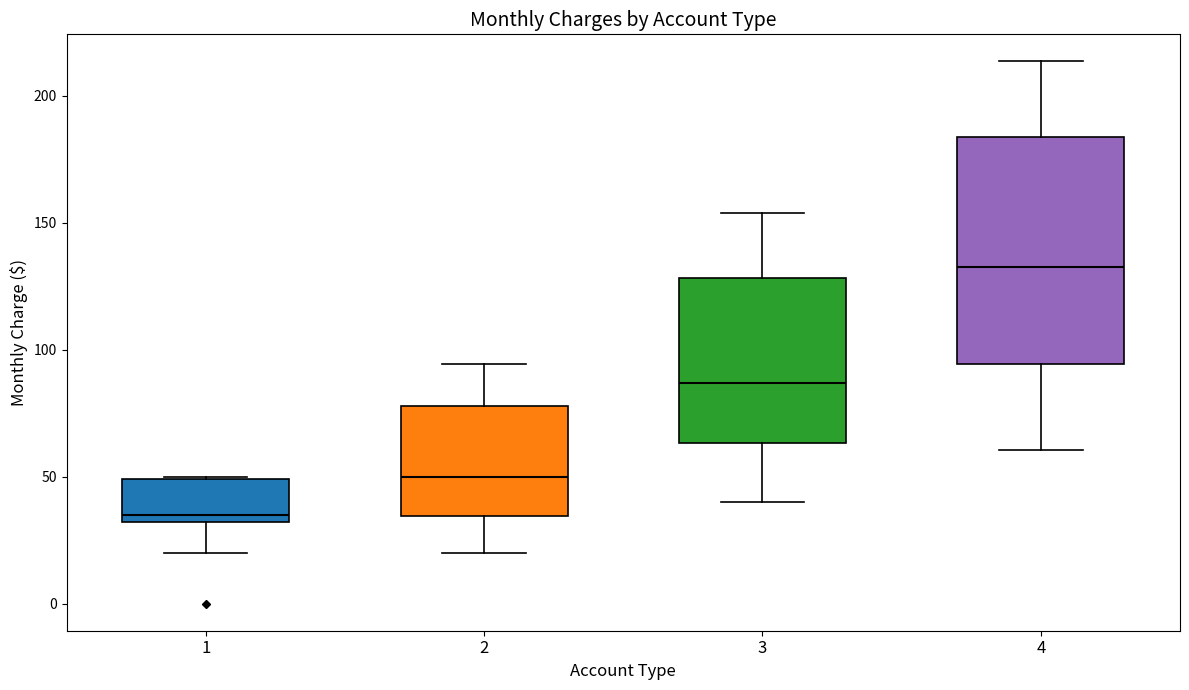

Where is the lower edge of the box at x = 4 on the y-axis? The values are not printed on the chart, so give them approximately, as read against the axis.

95